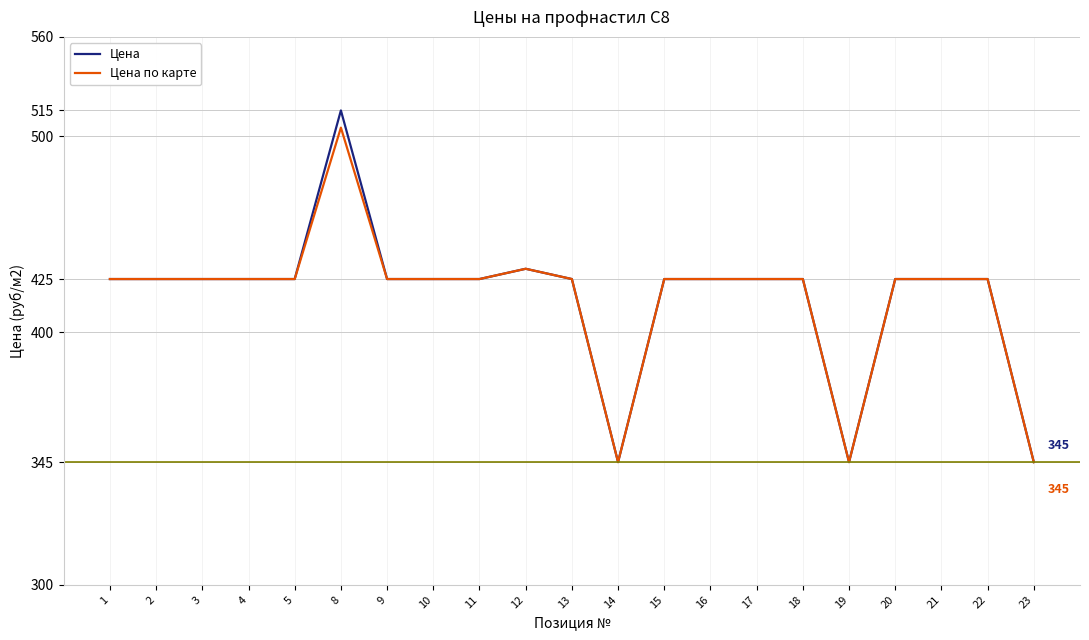

Is the value of Цена по карте at 14 greater than the value of Цена at 20?

No